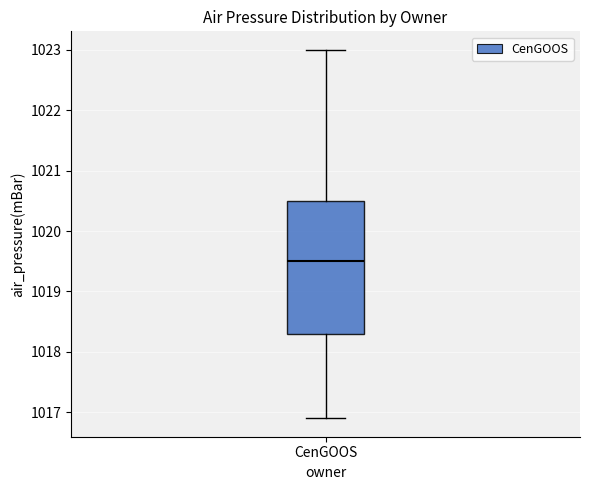

Where is the upper edge of the box for CenGOOS on the y-axis? The values are not printed on the chart, so give them approximately, as read against the axis.

1020.5